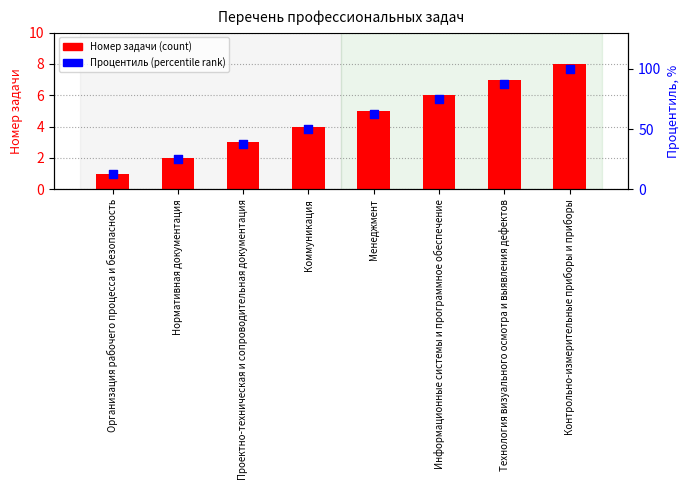

Which series has the widest spread of Y values?

Процентиль